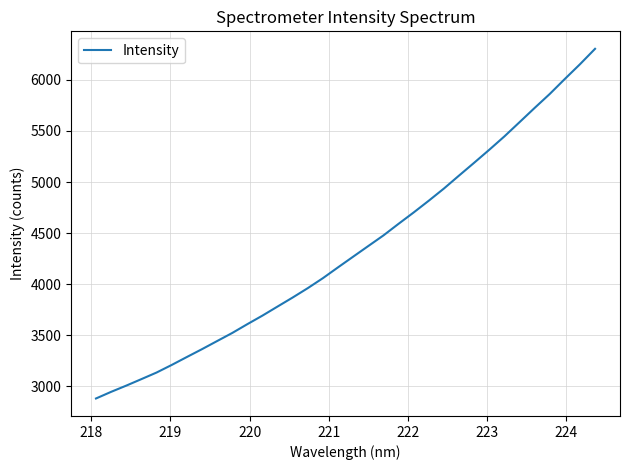

What is the smallest value displayed?

2880.8